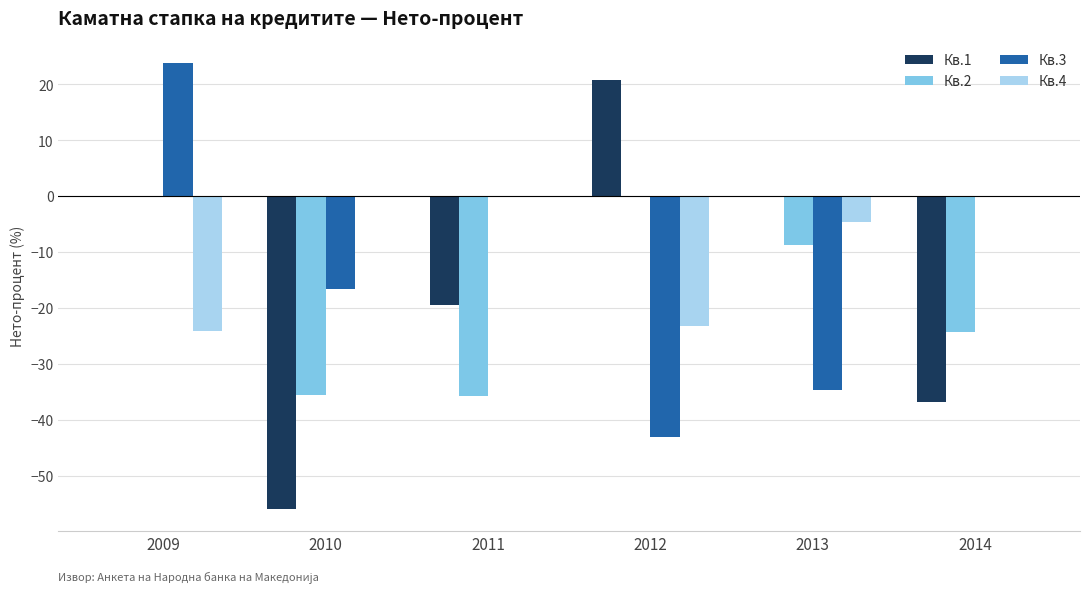

How many groups of bars are there?

6